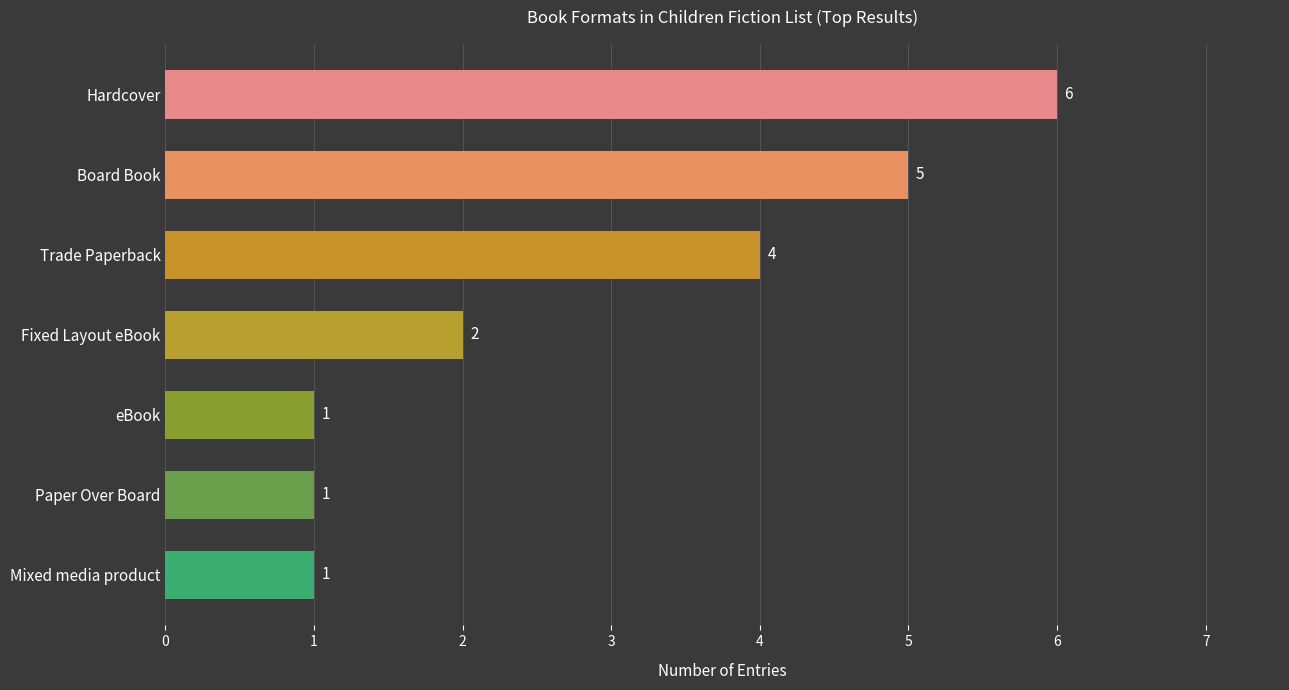

How many series are shown in this chart?

1